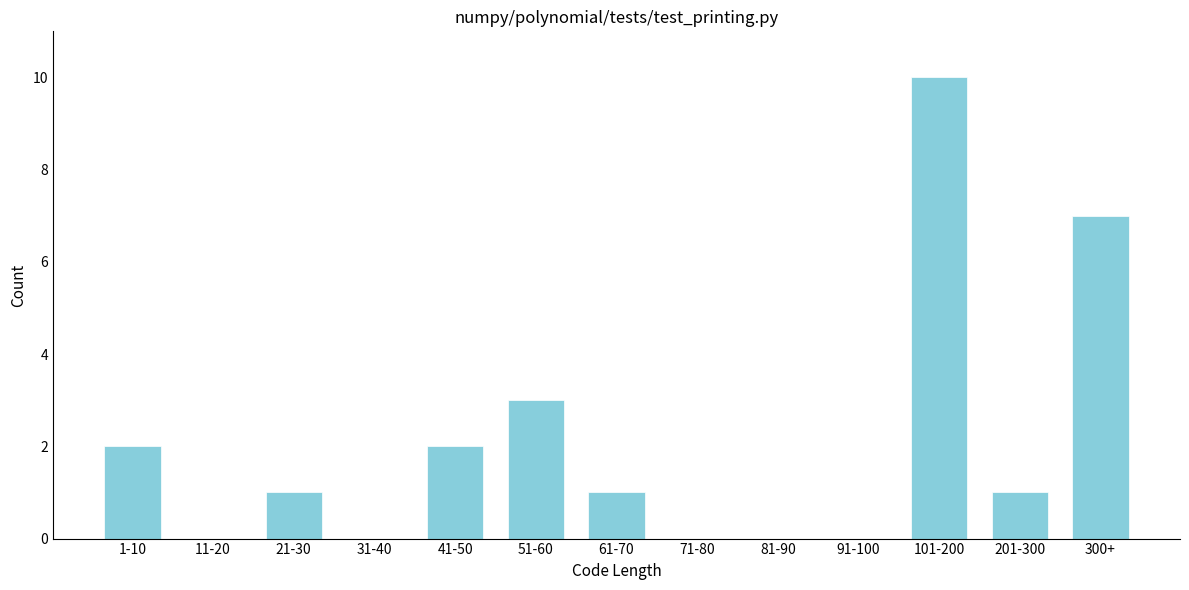

Reading left to right, transcribe all the data shown in this chart.

1-10=2	11-20=0	21-30=1	31-40=0	41-50=2	51-60=3	61-70=1	71-80=0	81-90=0	91-100=0	101-200=10	201-300=1	300+=7